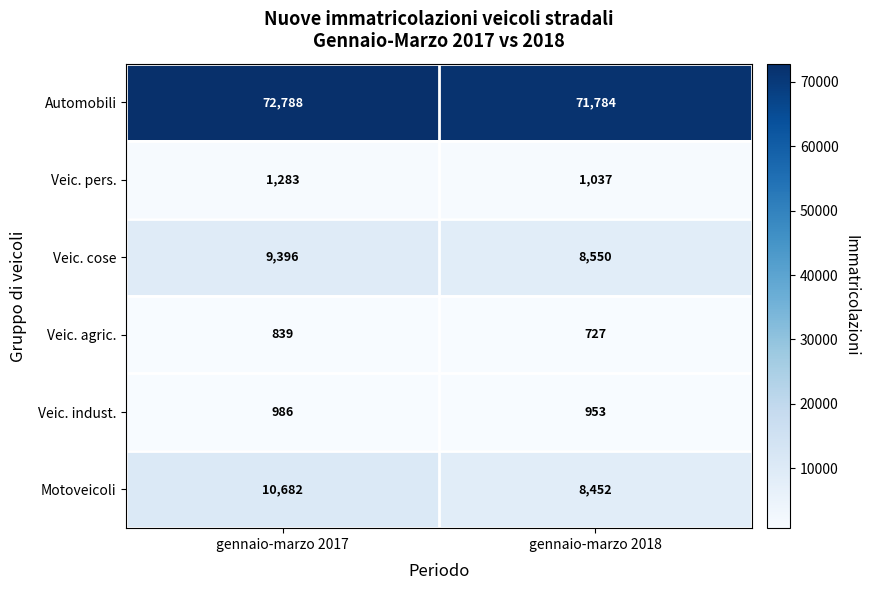

At gennaio-marzo 2018, list the series in order from smallest to largest.

Veic. agric., Veic. indust., Veic. pers., Motoveicoli, Veic. cose, Automobili